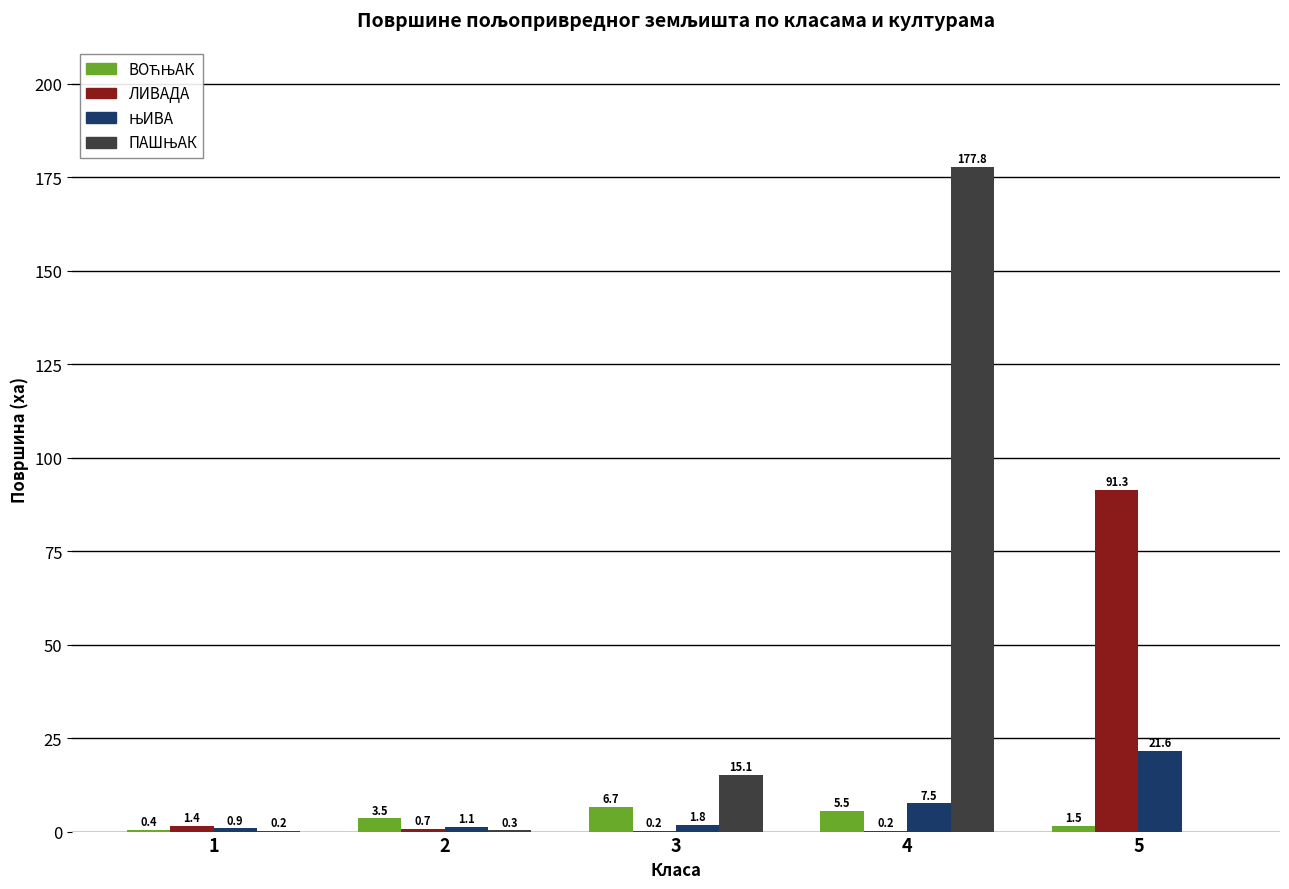

Does the chart contain stacked bars?

No